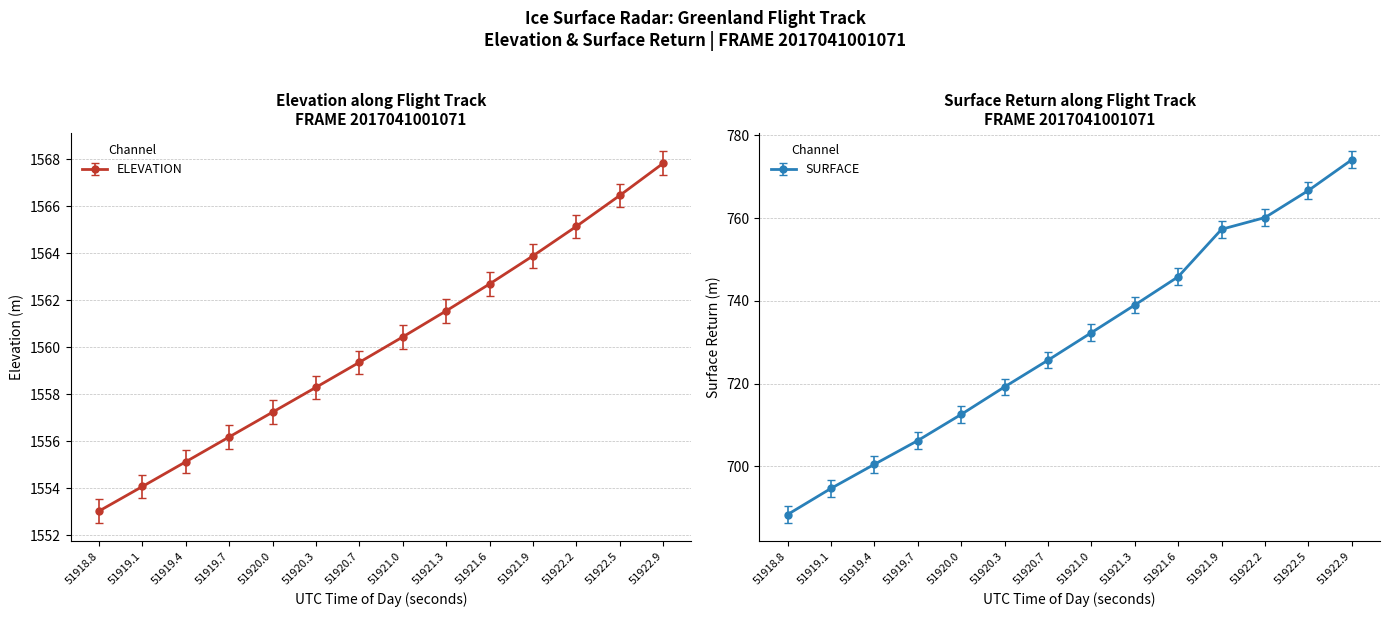

The ELEVATION series shows 1555.1 at 51919.4. True or false?

True